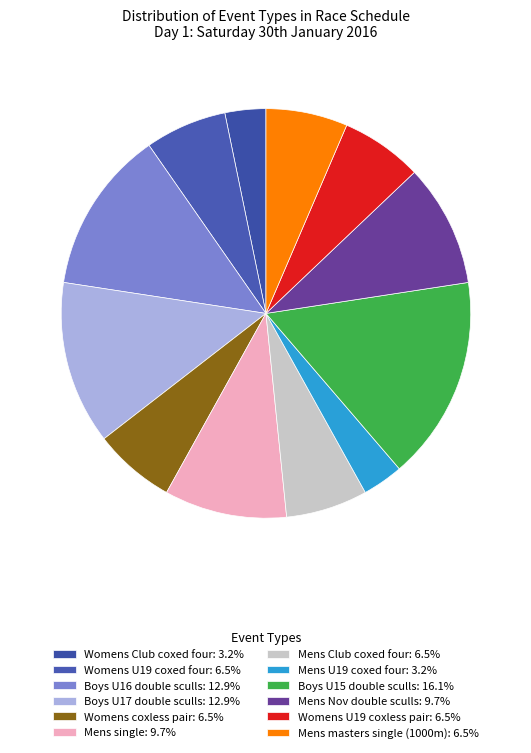

Count the number of slices in the pie.

12